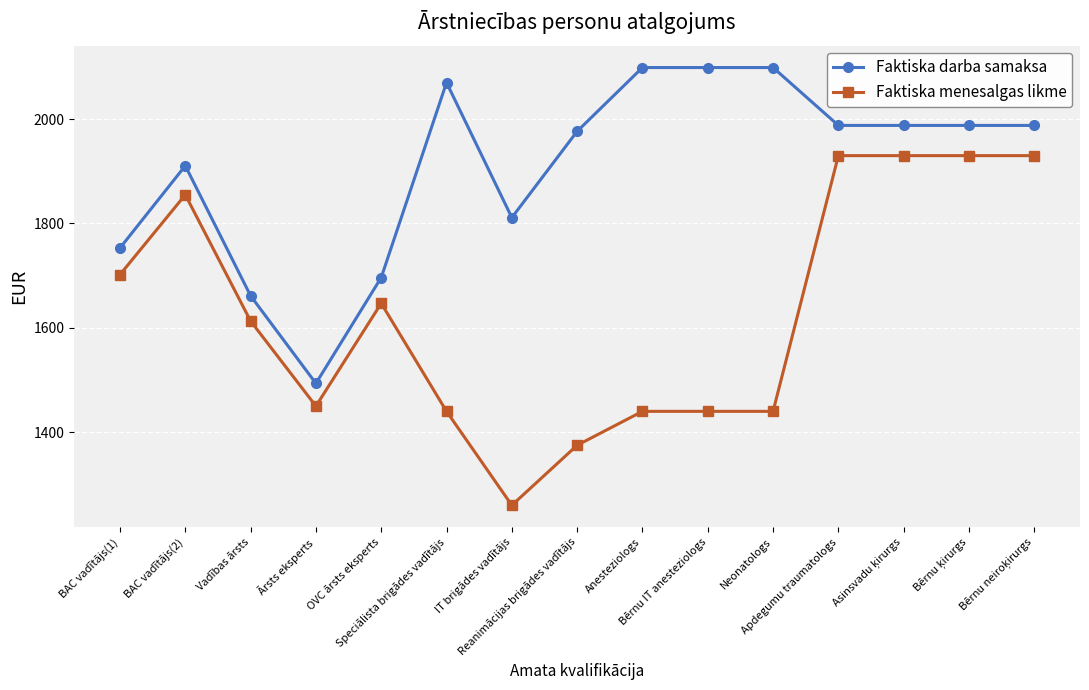

Which series has the widest spread of values?

Faktiska menesalgas likme